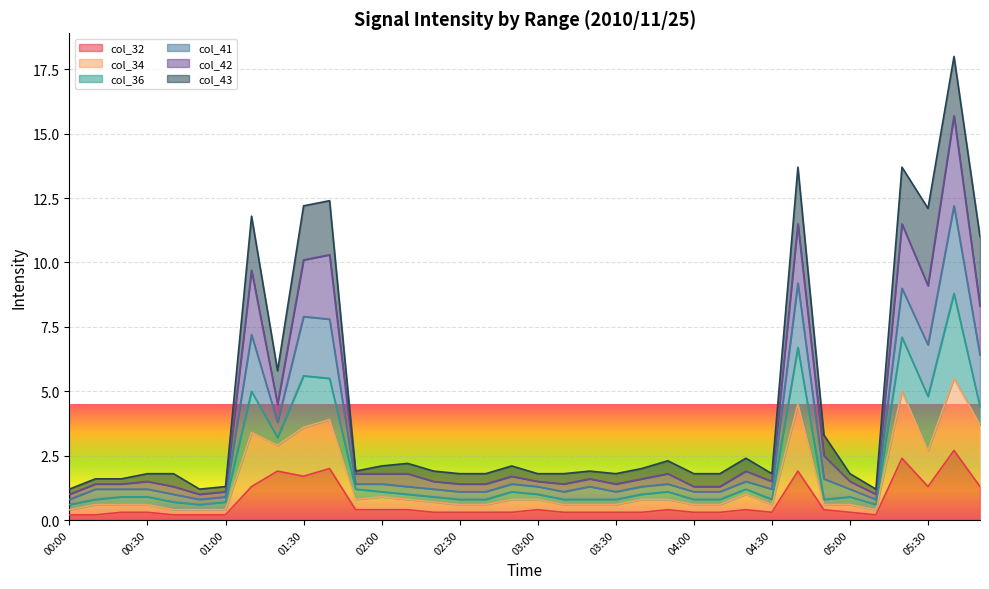

True or false: col_41 and col_32 cross at least once.

False